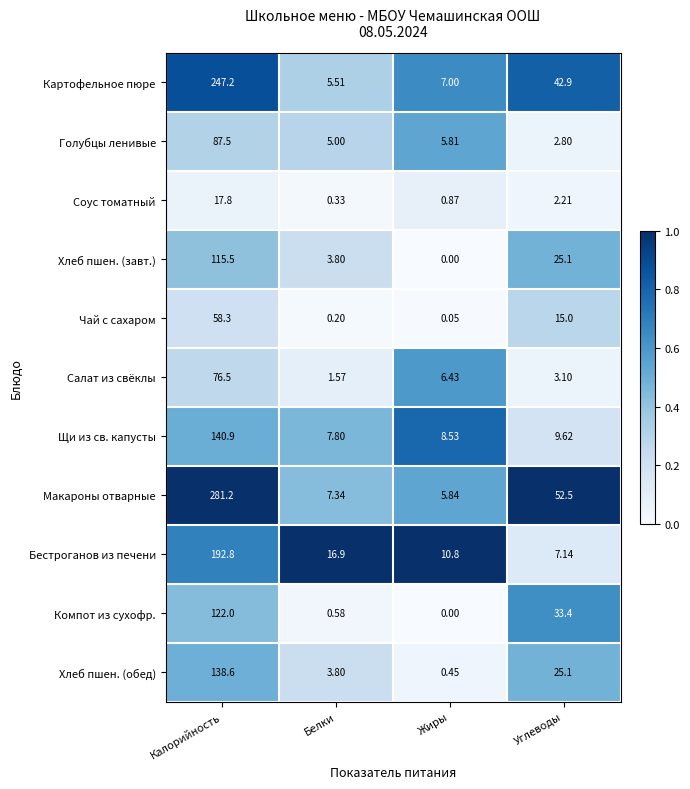

At which label is Компот из сухофр. closest to 61?

Углеводы